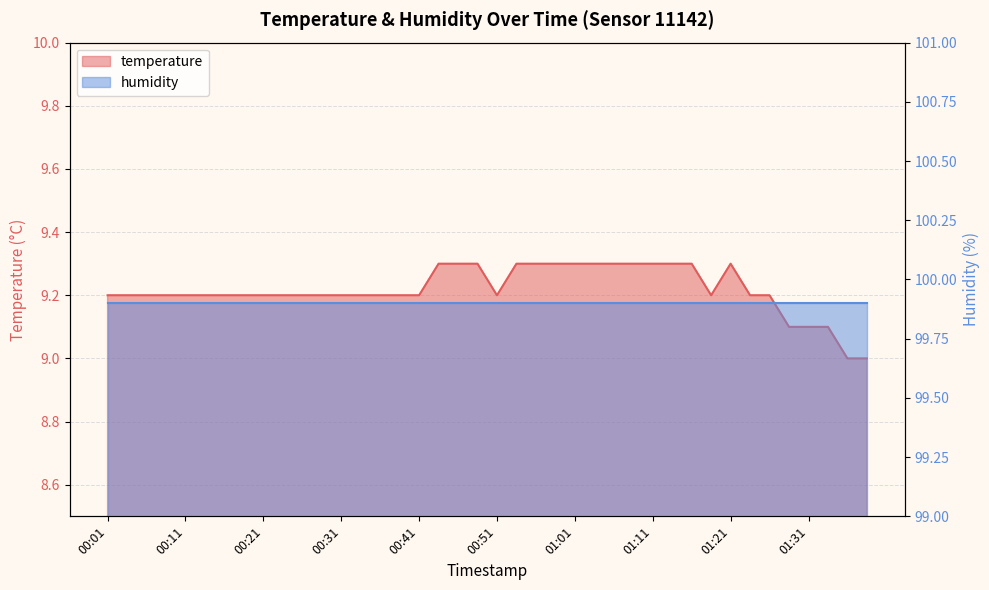

The chart shows a value of 16.7 at 01:11. True or false?

False